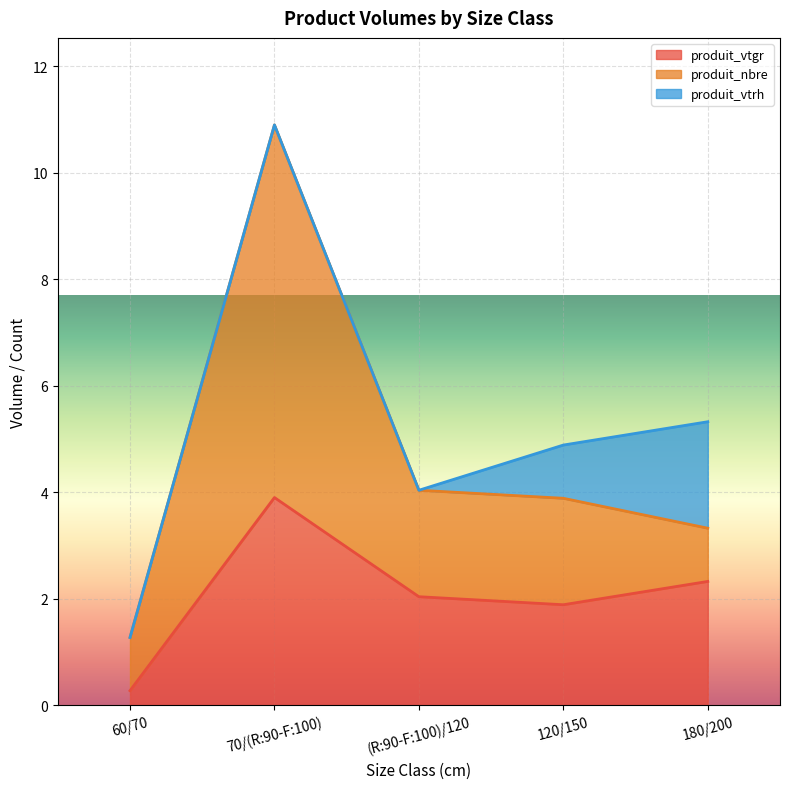

Which series has the largest range (max minus min)?

produit_nbre